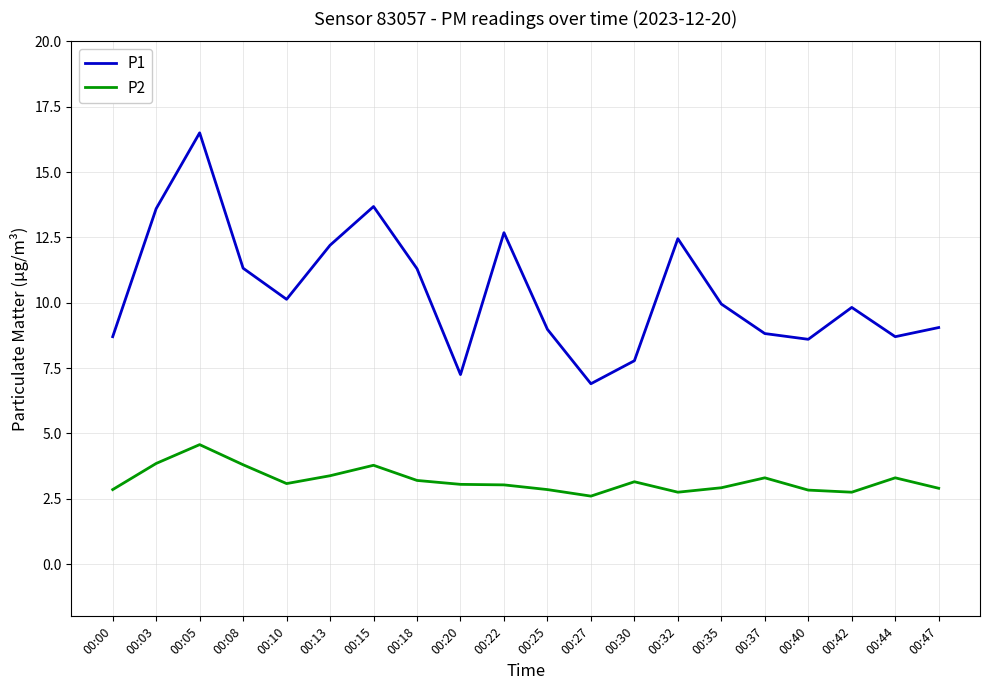

List the series in order of their peak value, highest first.

P1, P2